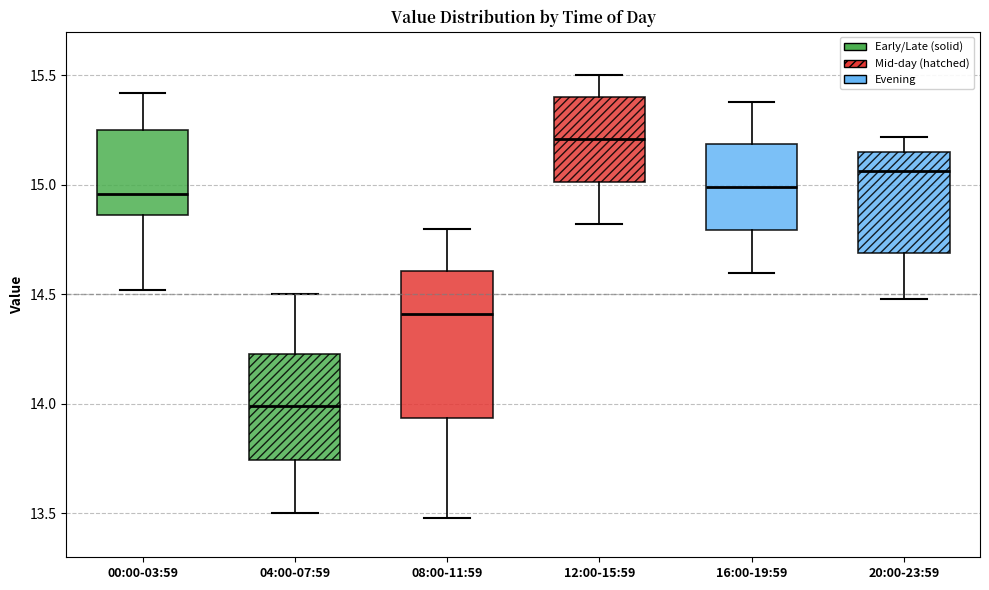

Reading left to right, transcribe this box plot: for each box, give where its median line is, the range the box spans, and where its two whiskers end, as read against the y-axis. The values are not printed on the chart, so give them approximately, as read against the axis.

00:00-03:59: median 14.95, box 14.85 to 15.25, whiskers 14.50 to 15.40
04:00-07:59: median 14.00, box 13.75 to 14.25, whiskers 13.50 to 14.50
08:00-11:59: median 14.40, box 13.95 to 14.60, whiskers 13.50 to 14.80
12:00-15:59: median 15.20, box 15.00 to 15.40, whiskers 14.80 to 15.50
16:00-19:59: median 15.00, box 14.80 to 15.20, whiskers 14.60 to 15.40
20:00-23:59: median 15.05, box 14.70 to 15.15, whiskers 14.50 to 15.20